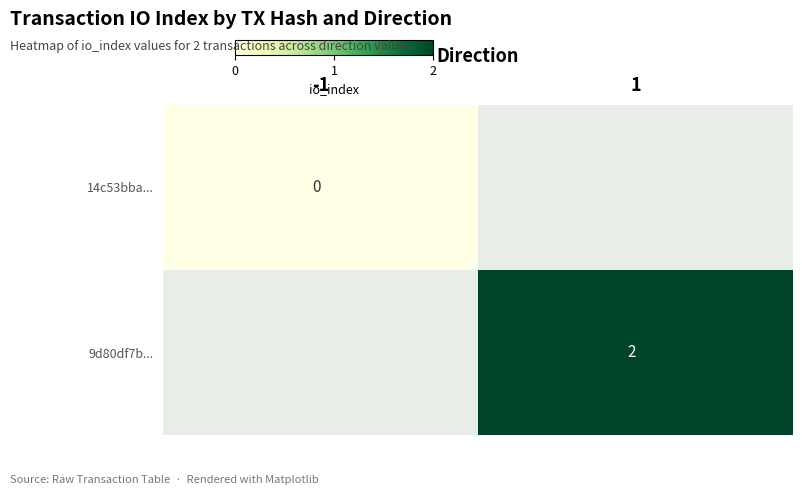

True or false: 9d80df7b... has a value of 1 at 1.

False